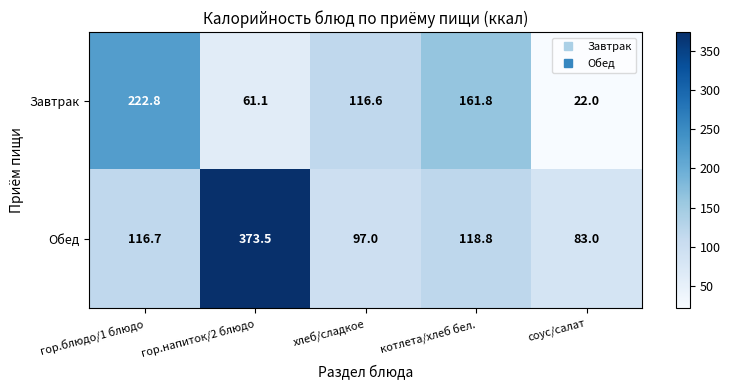

True or false: Завтрак has a value of 126.4 at гор.блюдо/1 блюдо.

False